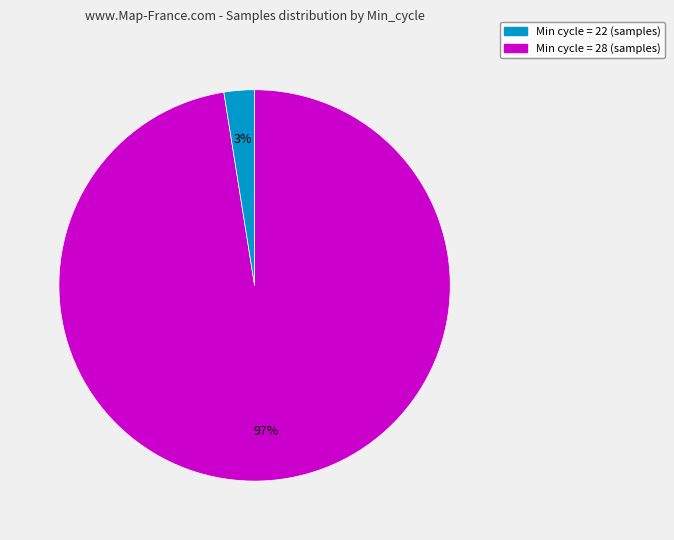

How many segments does this pie chart have?

2